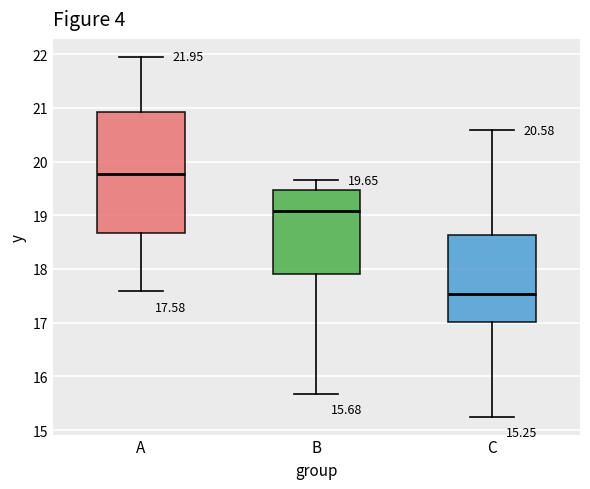

Comparing the boxes themselves (not the whiskers), which one is the tallest?

A